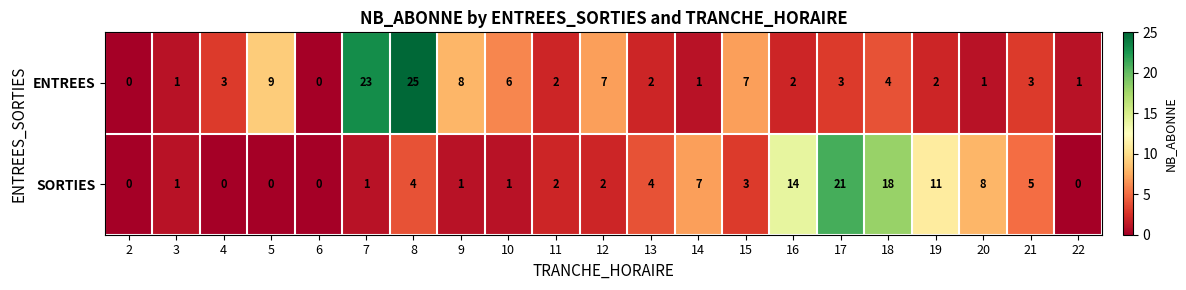

At which label is ENTREES closest to 12?

5